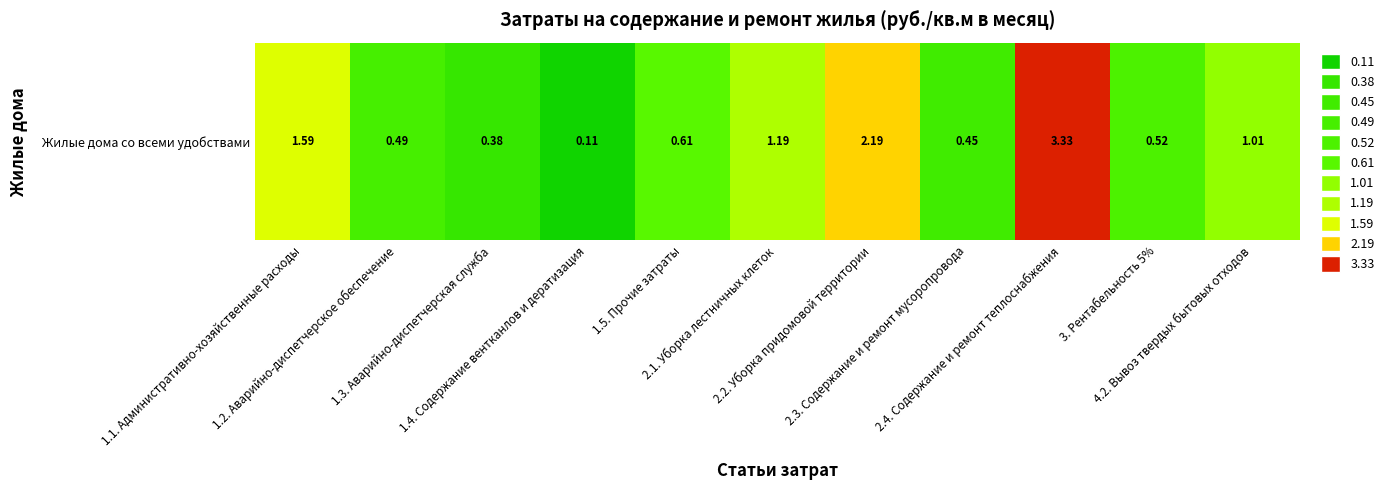

What is the difference between the second highest and minimum values?

2.1